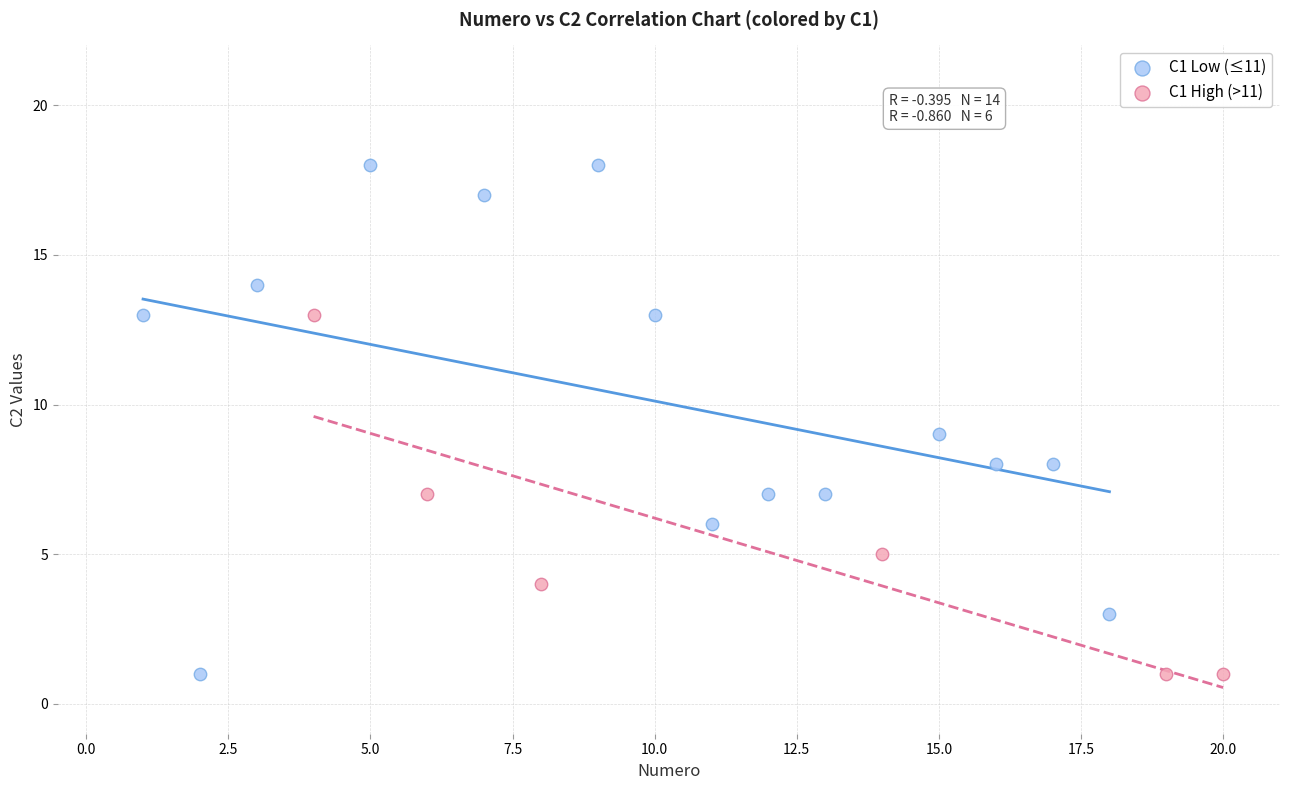

Which series reaches the maximum Y coordinate?

C1 Low (≤11)